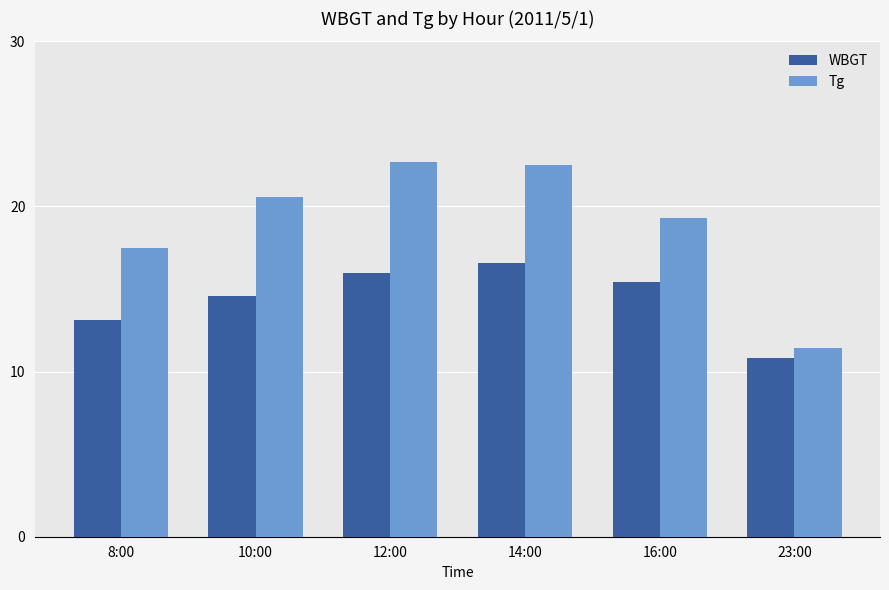

Which series has the largest range (max minus min)?

Tg